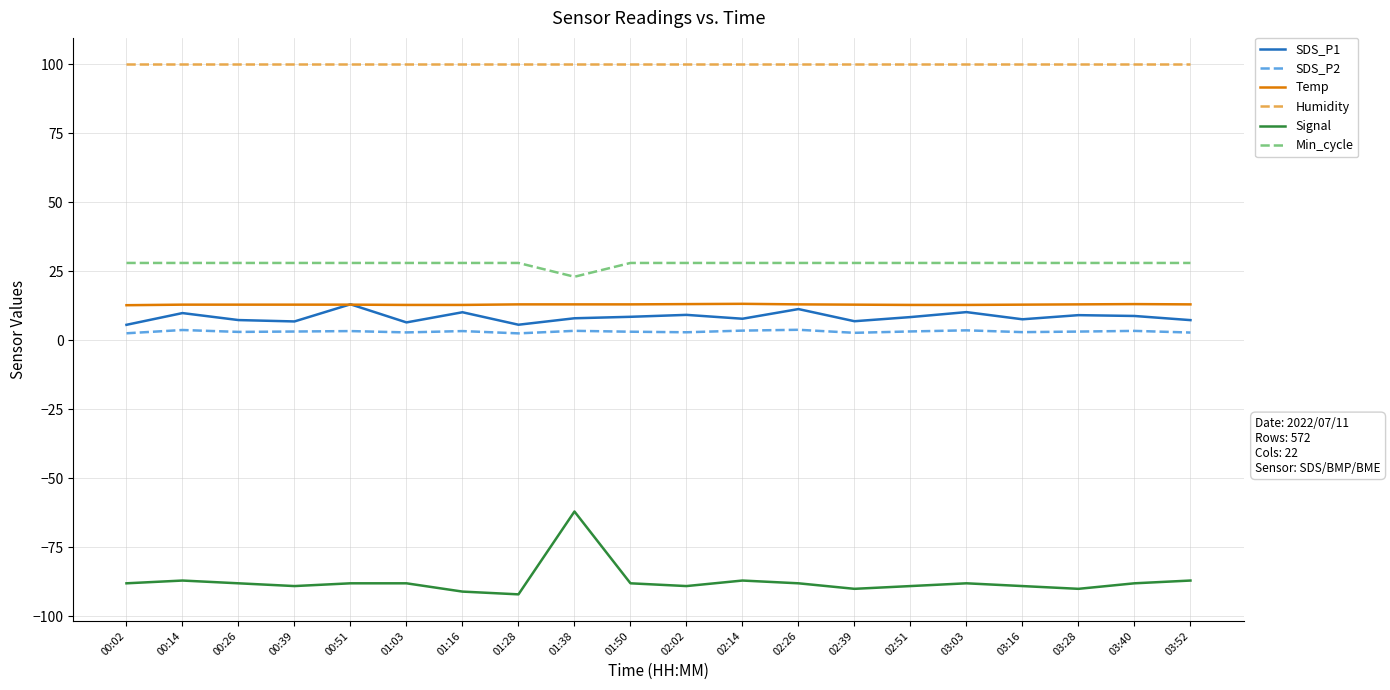

True or false: Signal and Min_cycle intersect in this chart.

False